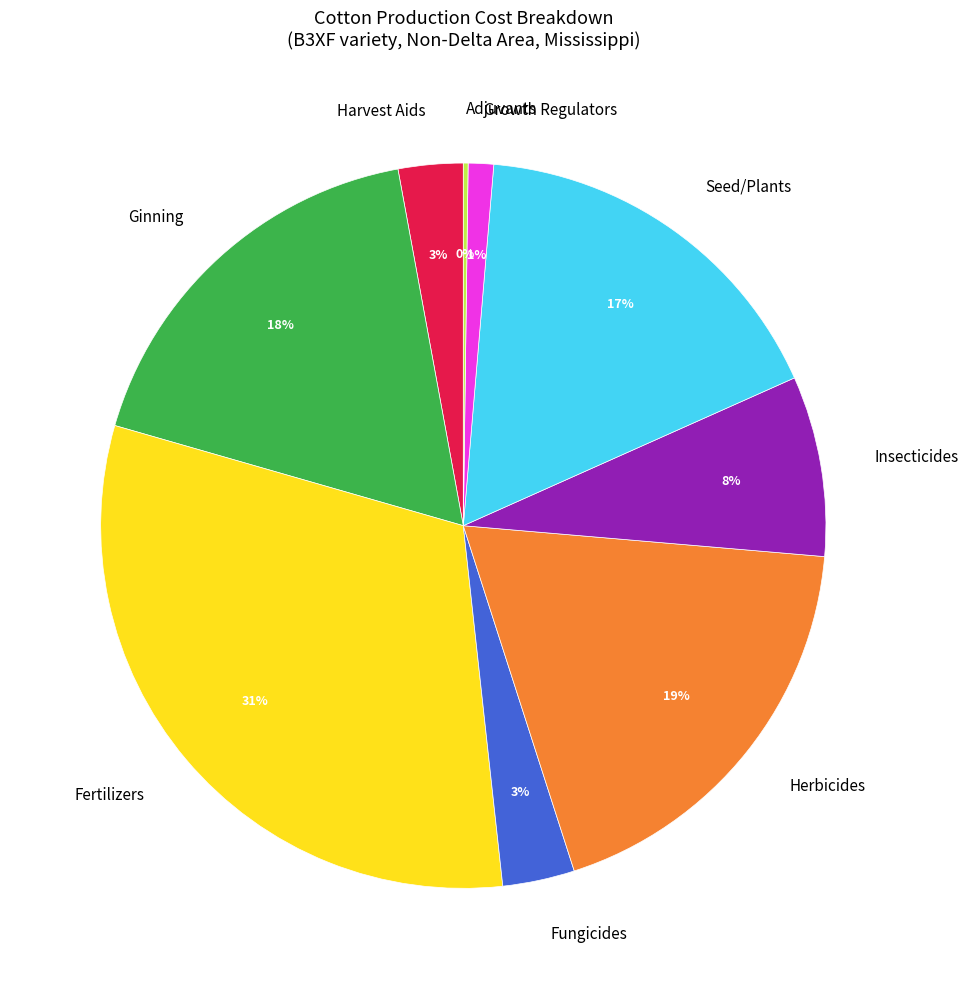

Which category has the biggest portion of the pie?

Fertilizers